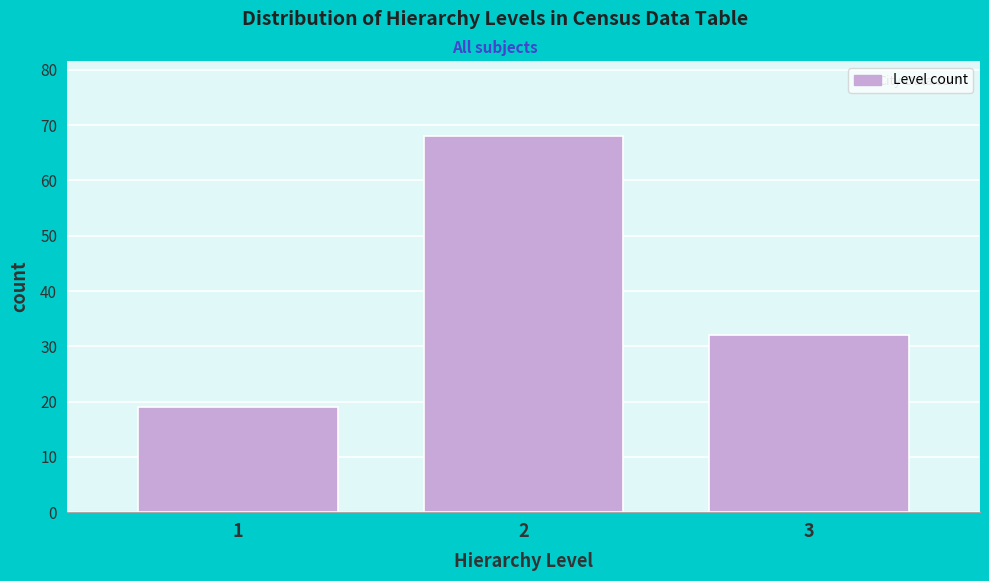

Reading left to right, what are all the values shown in this chart?

19	68	32